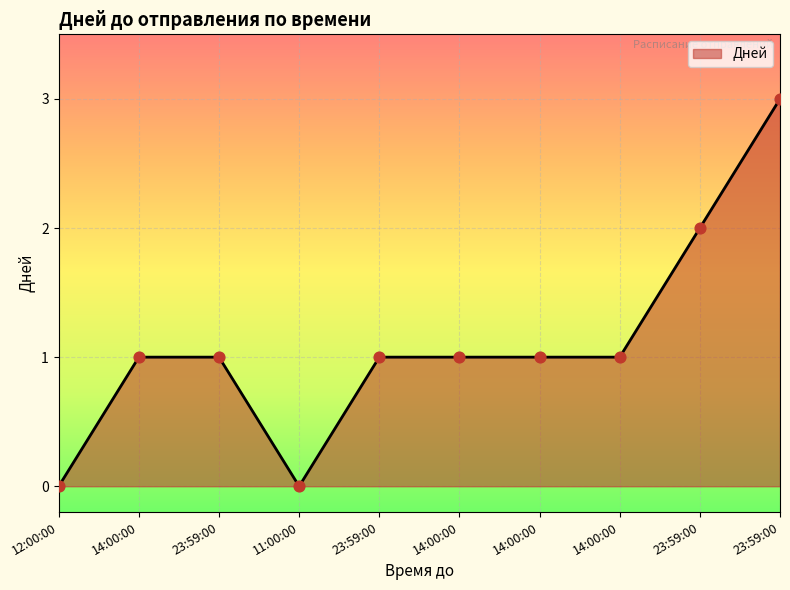

What is the change in value from 12:00:00 to 23:59:00?

+2